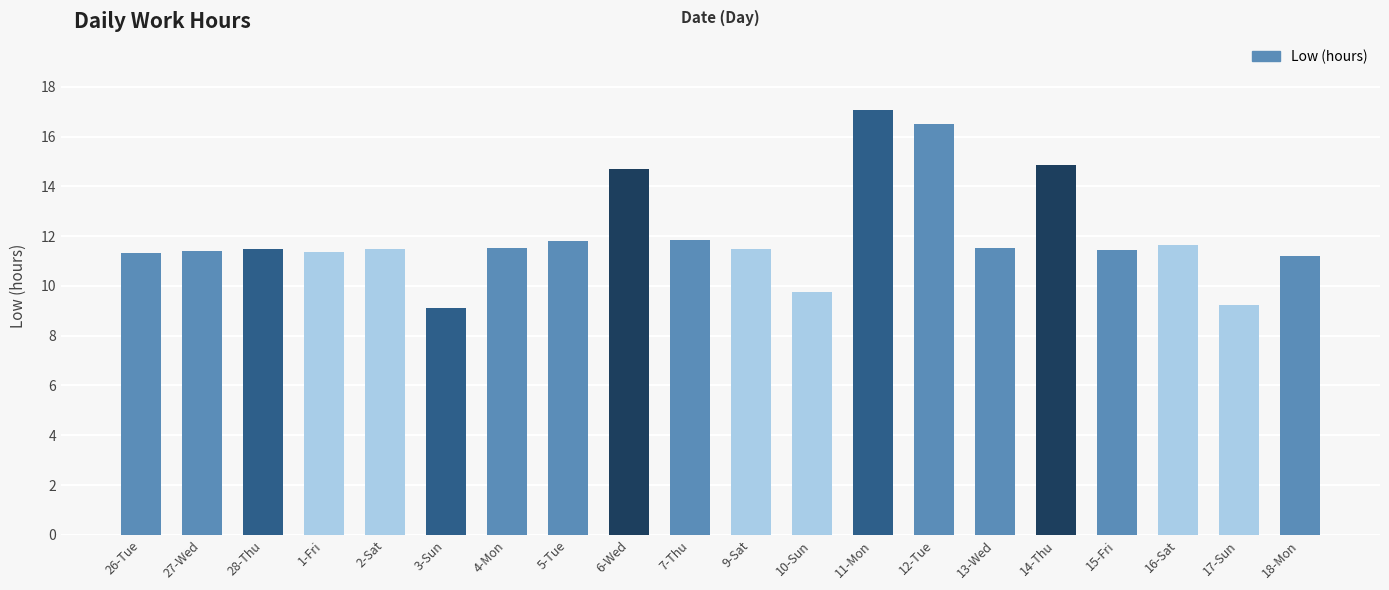

How many values are below 11?

3